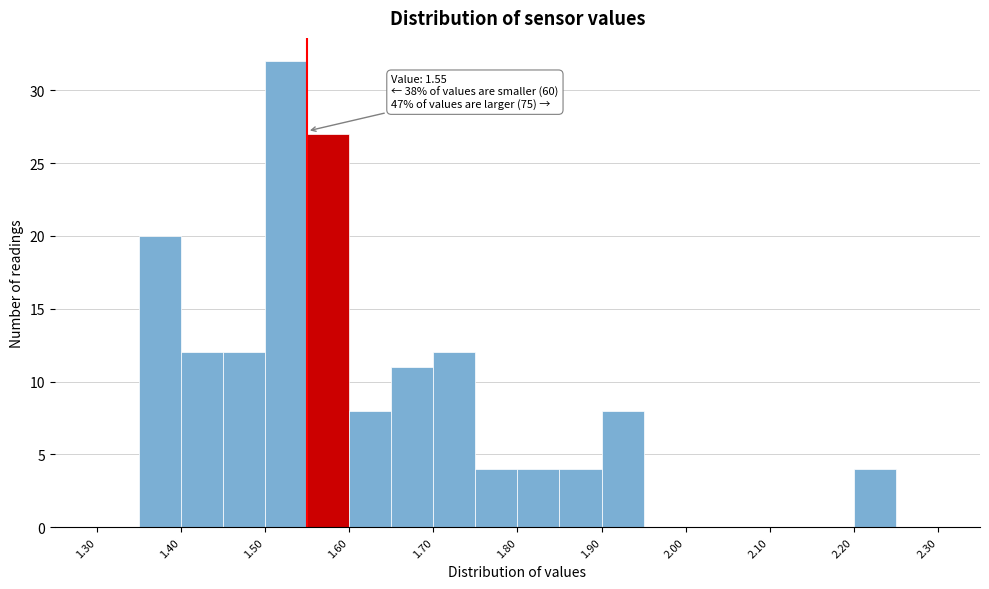

Over which range of the x-axis is the bar tallest?

1.50 to 1.55